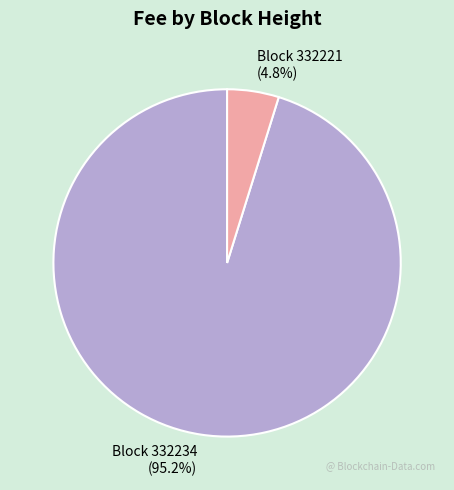

What is the largest slice in the pie chart?

Block 332234